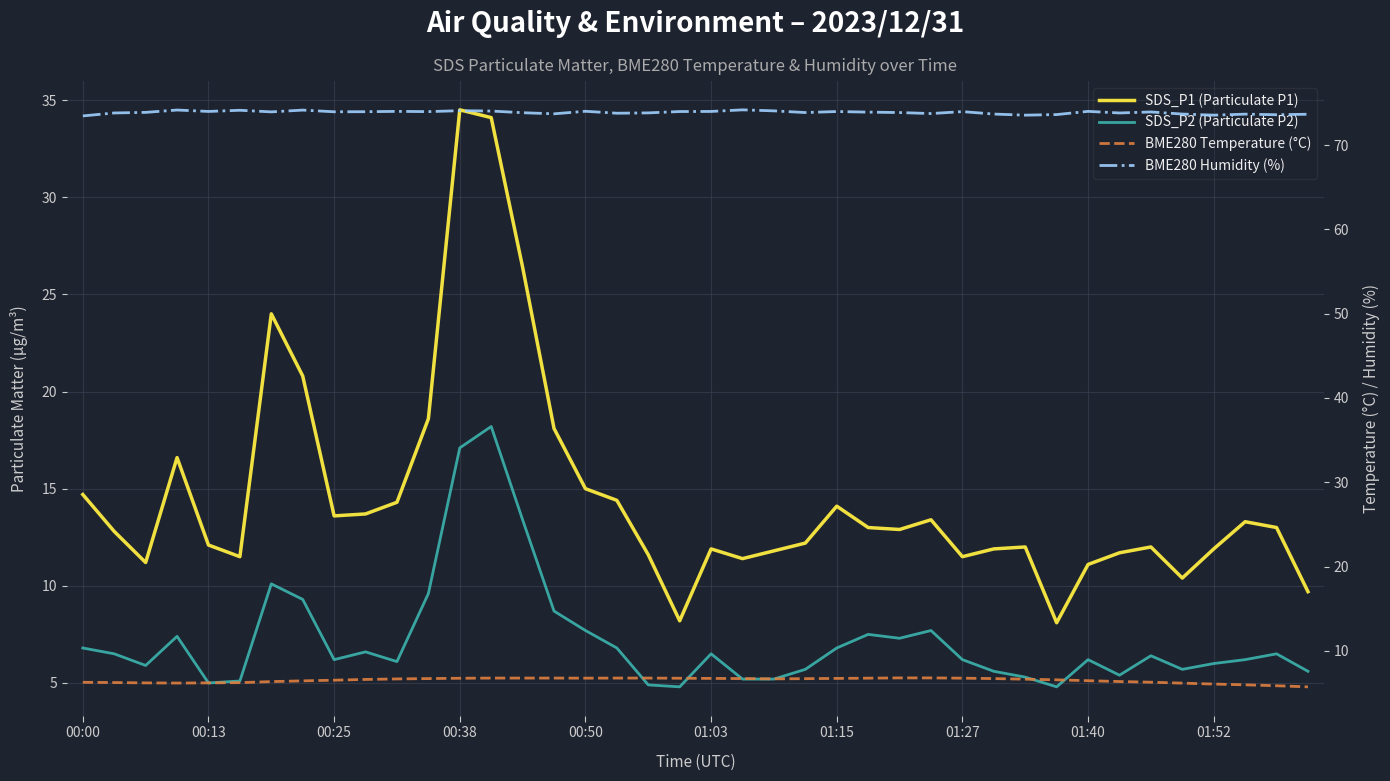

The SDS_P1 (Particulate P1) series shows 3.5 at 00:25. True or false?

False